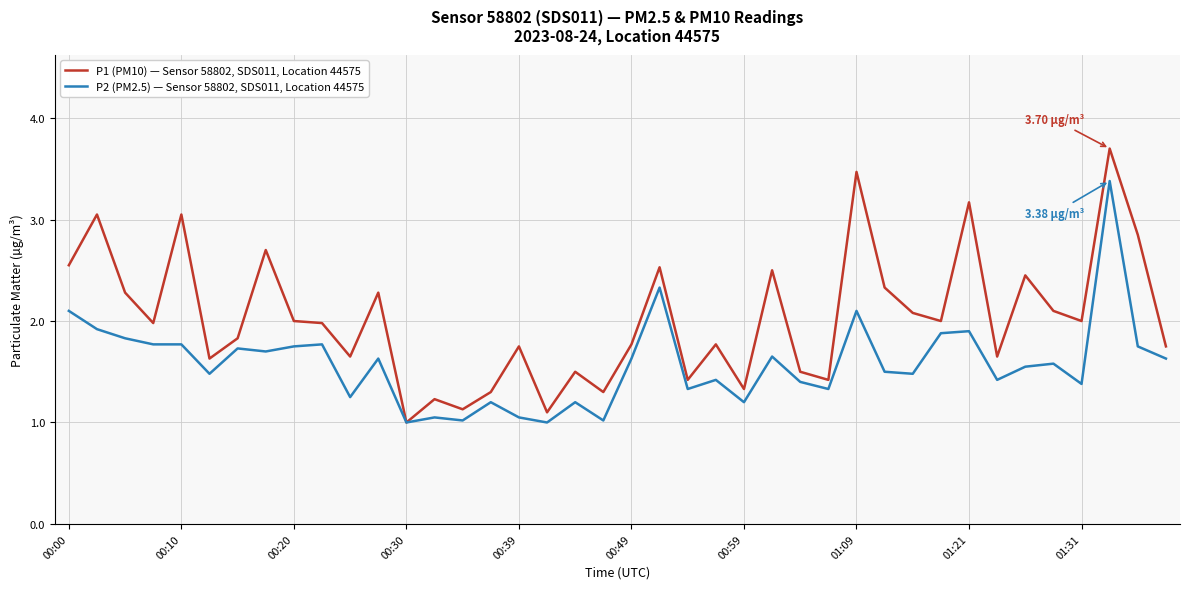

List the series in order of their overall mean, lowest first.

P2 (PM2.5) — Sensor 58802, SDS011, Location 44575, P1 (PM10) — Sensor 58802, SDS011, Location 44575